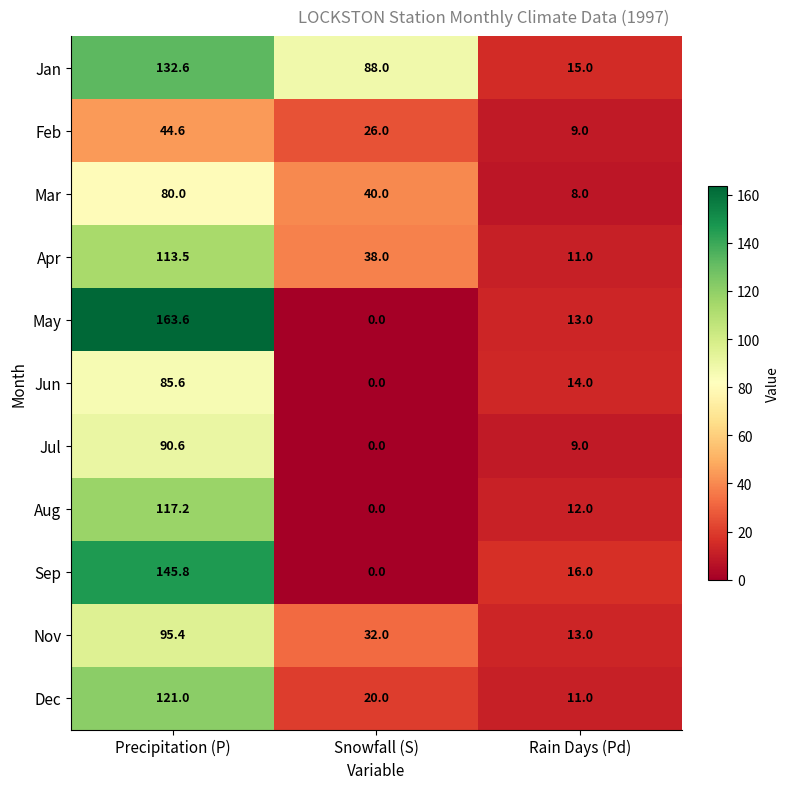

The value of Nov at Snowfall (S) is 32.0. True or false?

True